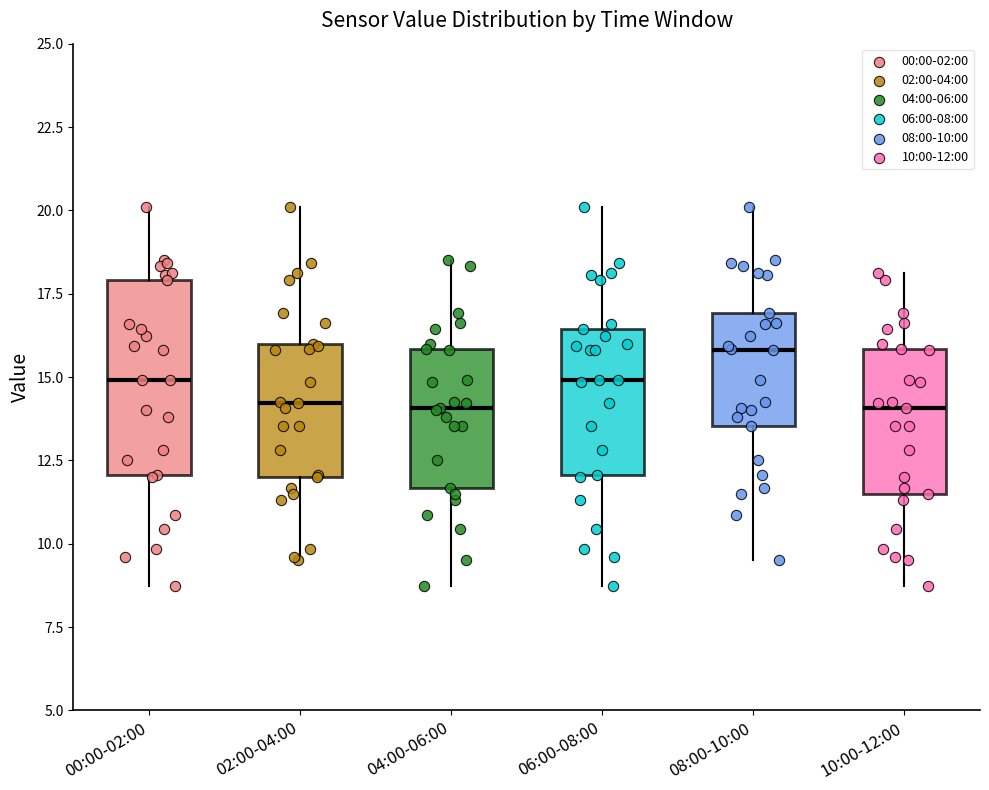

Reading left to right, read every box against the y-axis: the position of its median line, the range the box covers, and the ends of its whiskers. The values are not printed on the chart, so give them approximately, as read against the axis.

00:00-02:00: median 15.0, box 12.0 to 18.0, whiskers 8.5 to 20.0
02:00-04:00: median 14.0, box 12.0 to 16.0, whiskers 9.5 to 20.0
04:00-06:00: median 14.0, box 11.5 to 16.0, whiskers 8.5 to 18.5
06:00-08:00: median 15.0, box 12.0 to 16.5, whiskers 8.5 to 20.0
08:00-10:00: median 16.0, box 13.5 to 17.0, whiskers 9.5 to 20.0
10:00-12:00: median 14.0, box 11.5 to 16.0, whiskers 8.5 to 18.0